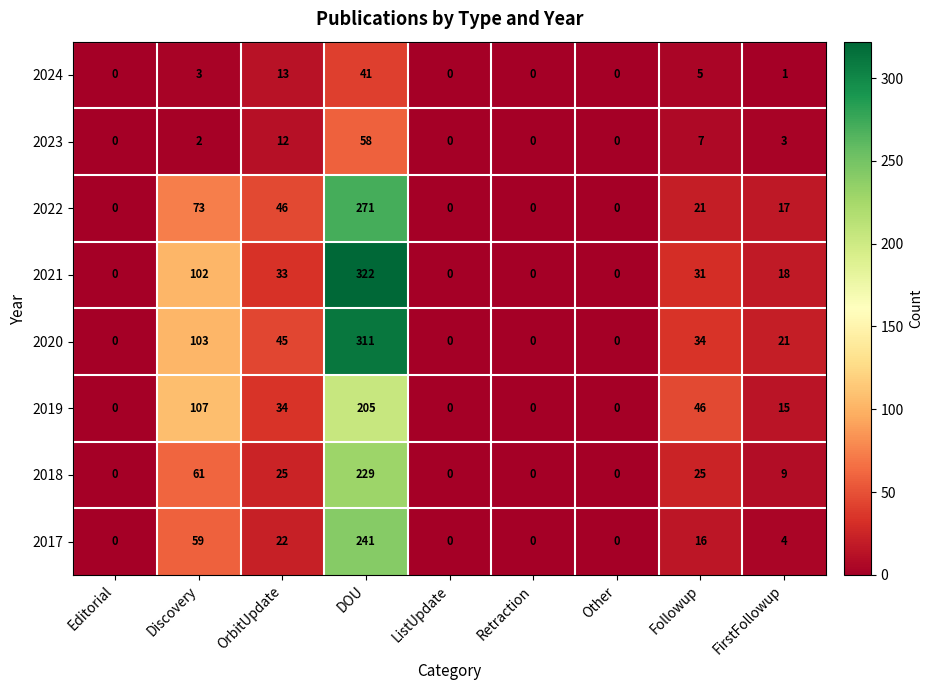

Which series changed the most between Retraction and Followup?

2019